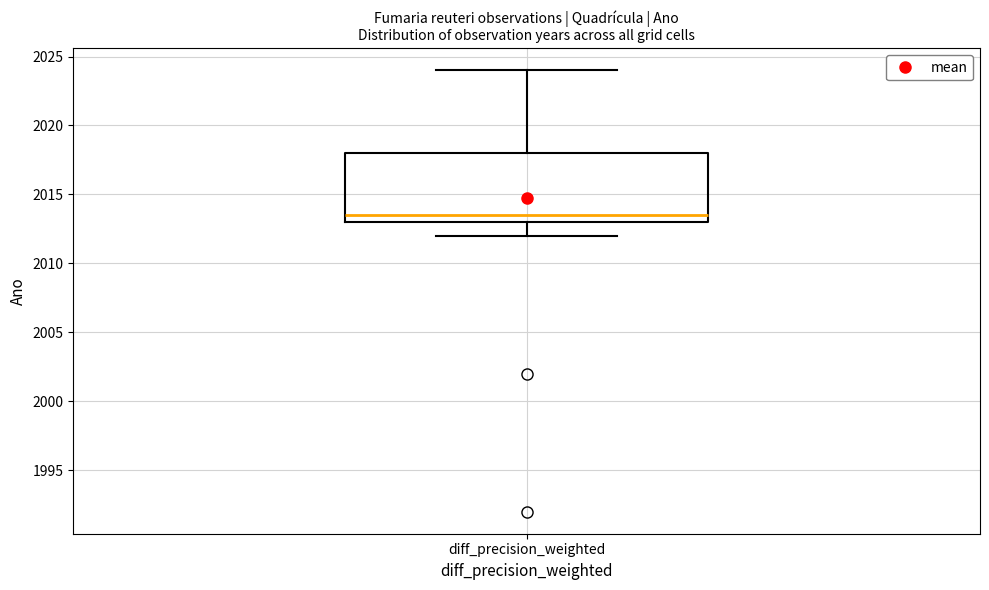

Where does the median line of the box for diff_precision_weighted sit on the y-axis? The values are not printed on the chart, so give them approximately, as read against the axis.

2013.5